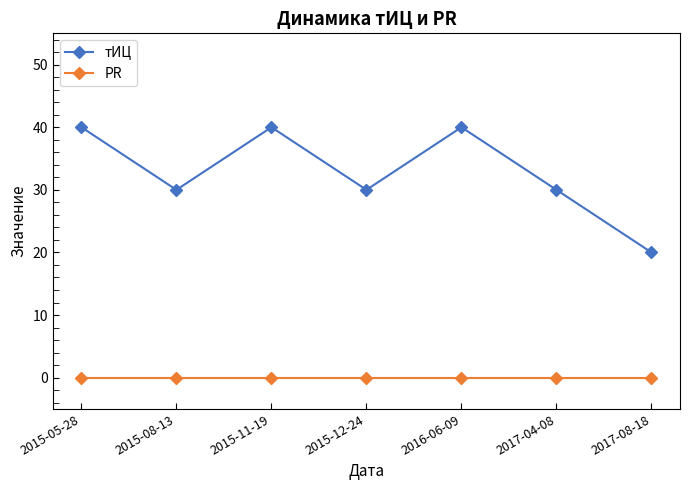

How many categories are shown in the chart?

7